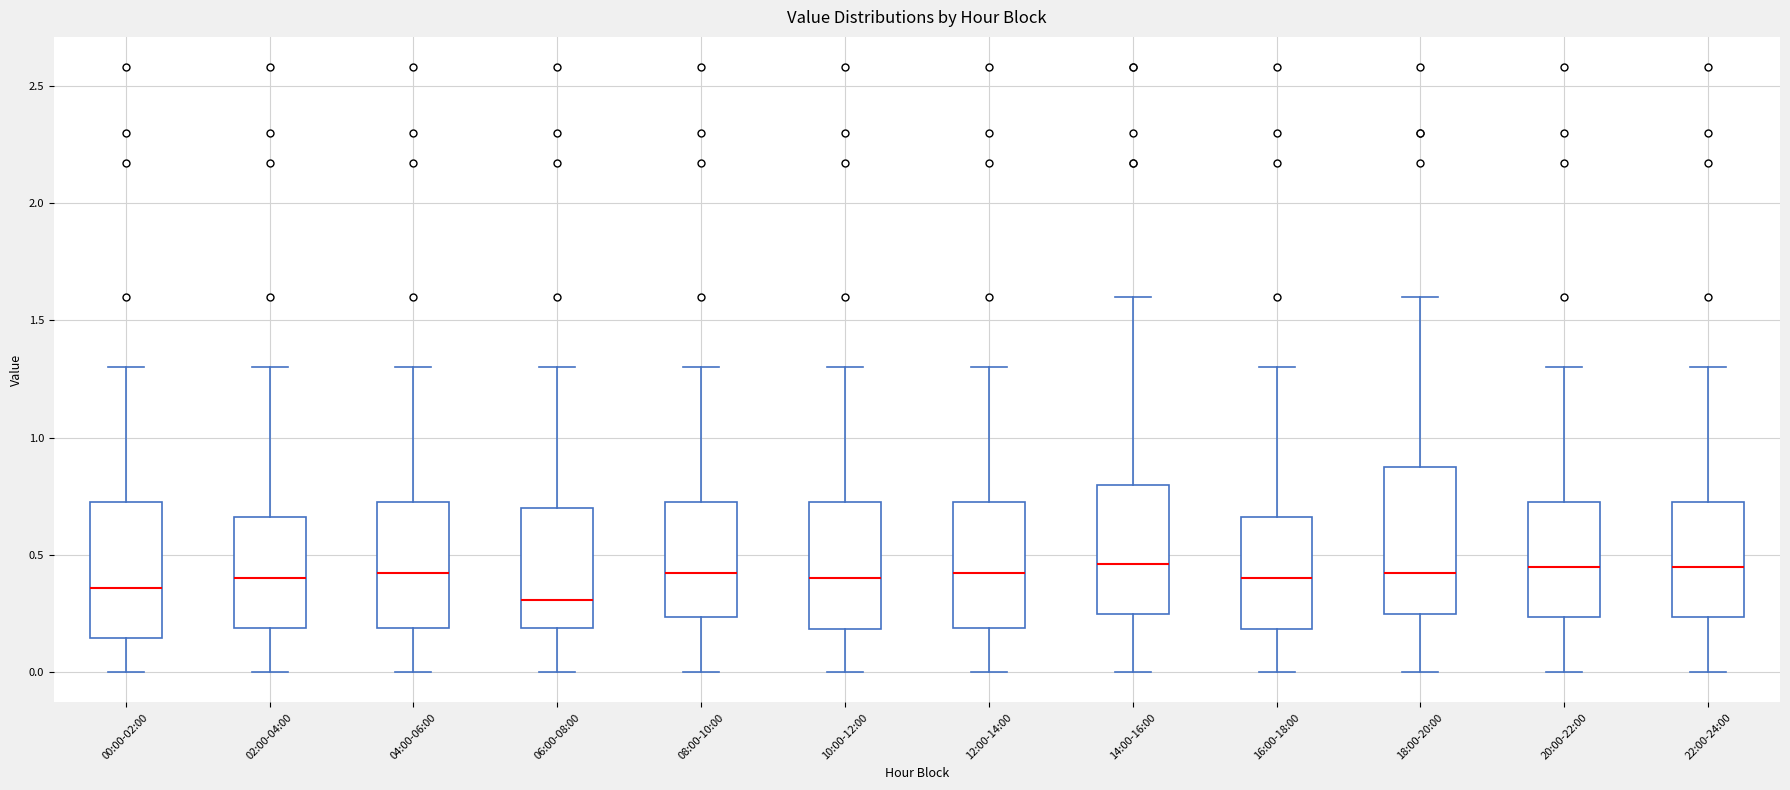

Where does the upper whisker of the box for 00:00-02:00 end on the y-axis? The values are not printed on the chart, so give them approximately, as read against the axis.

1.30